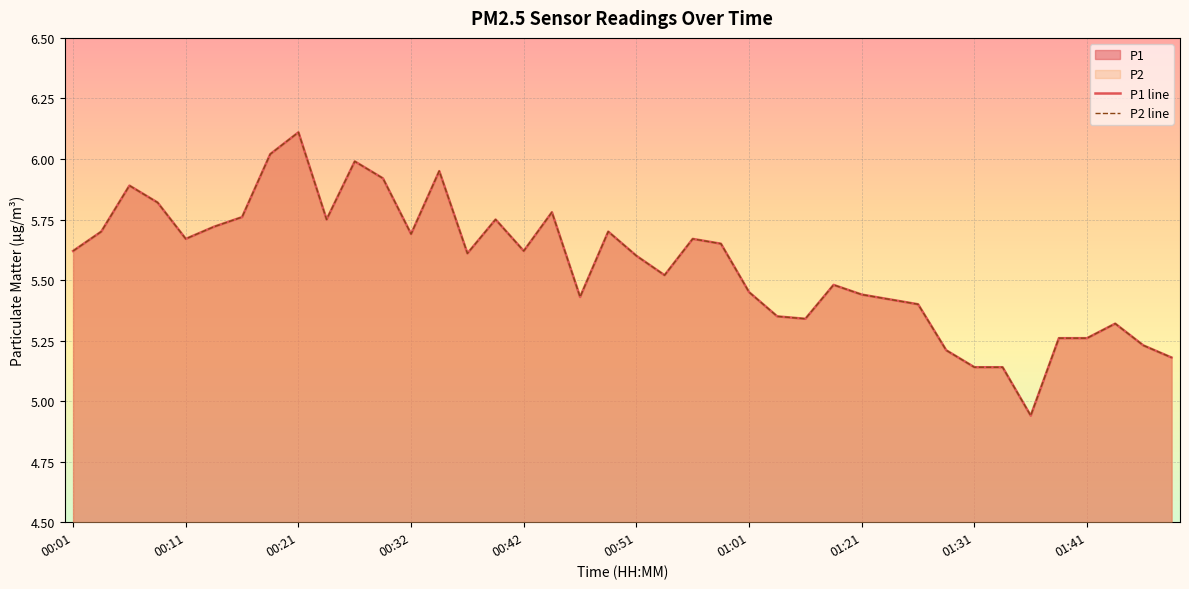

How many interior local valleys does the P1 series have?

9